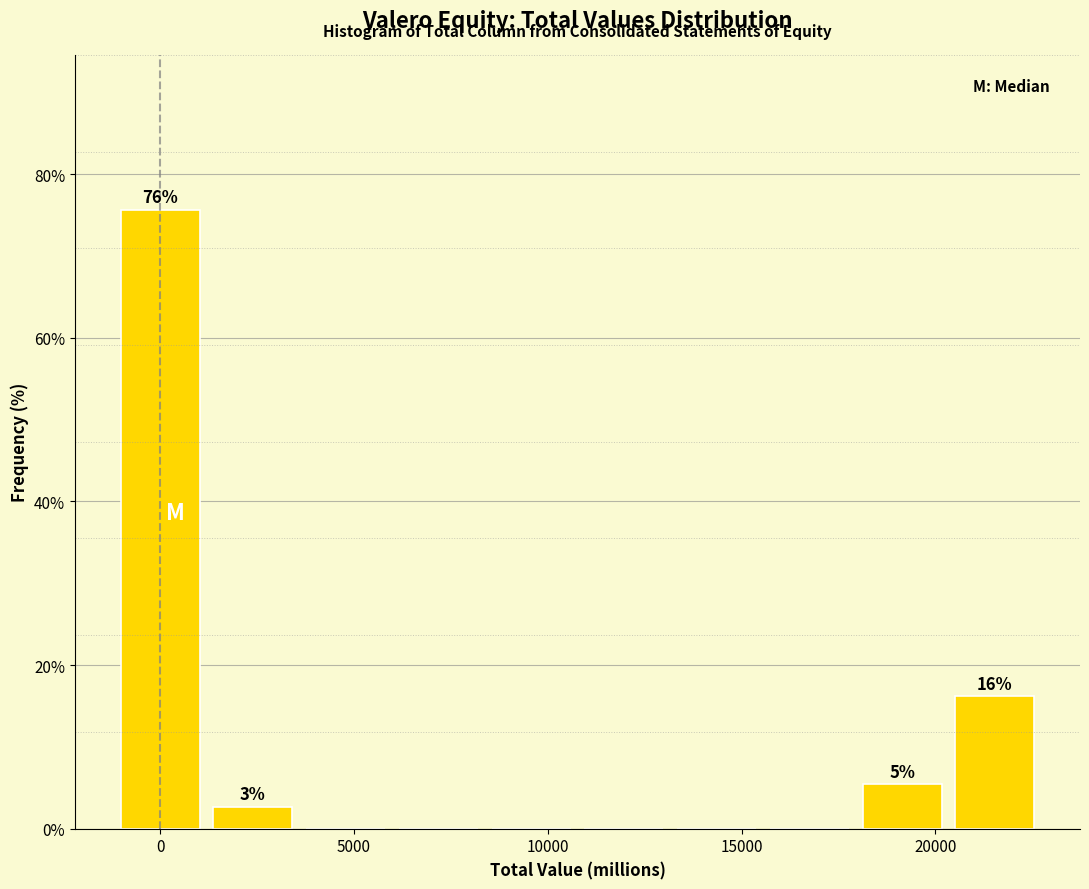

Over which range of the x-axis is the bar tallest?

-1000 to 1000